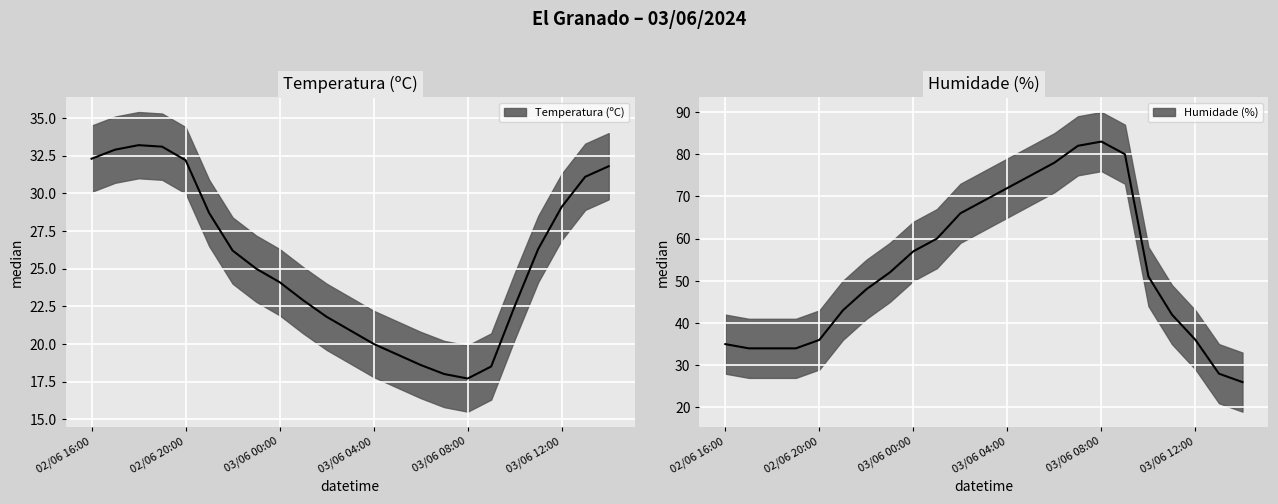

What is the sum of all Humidade (%) values?

1221.0